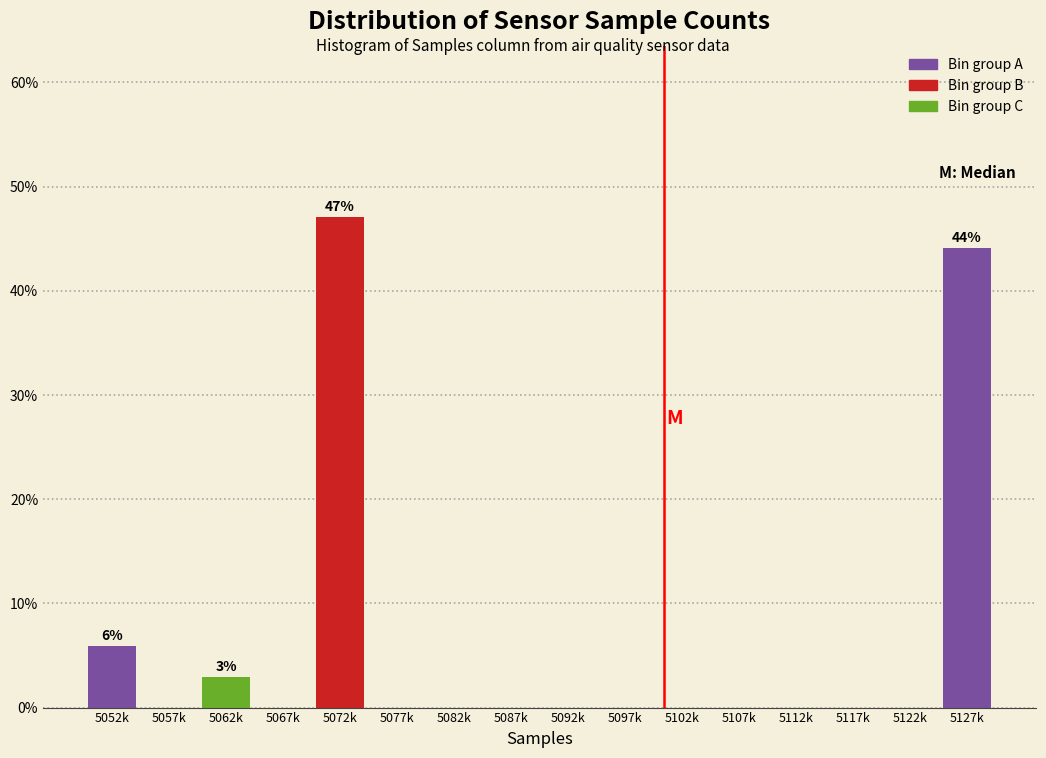

Reading left to right, extract all data points from this chart.

5052k=5.9	5057k=0.0	5062k=2.9	5067k=0.0	5072k=47.1	5077k=0.0	5082k=0.0	5087k=0.0	5092k=0.0	5097k=0.0	5102k=0.0	5107k=0.0	5112k=0.0	5117k=0.0	5122k=0.0	5127k=44.1